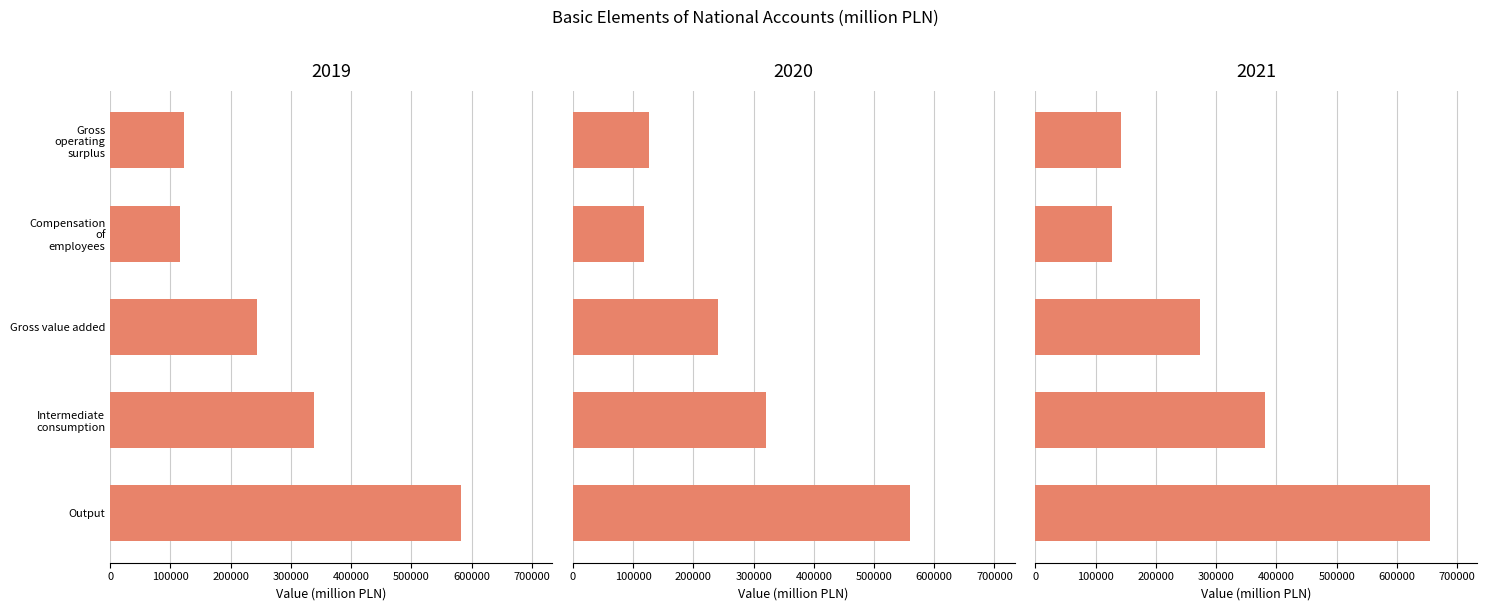

What is the difference between the 2020 values at Compensation of employees and Gross operating surplus?

7658